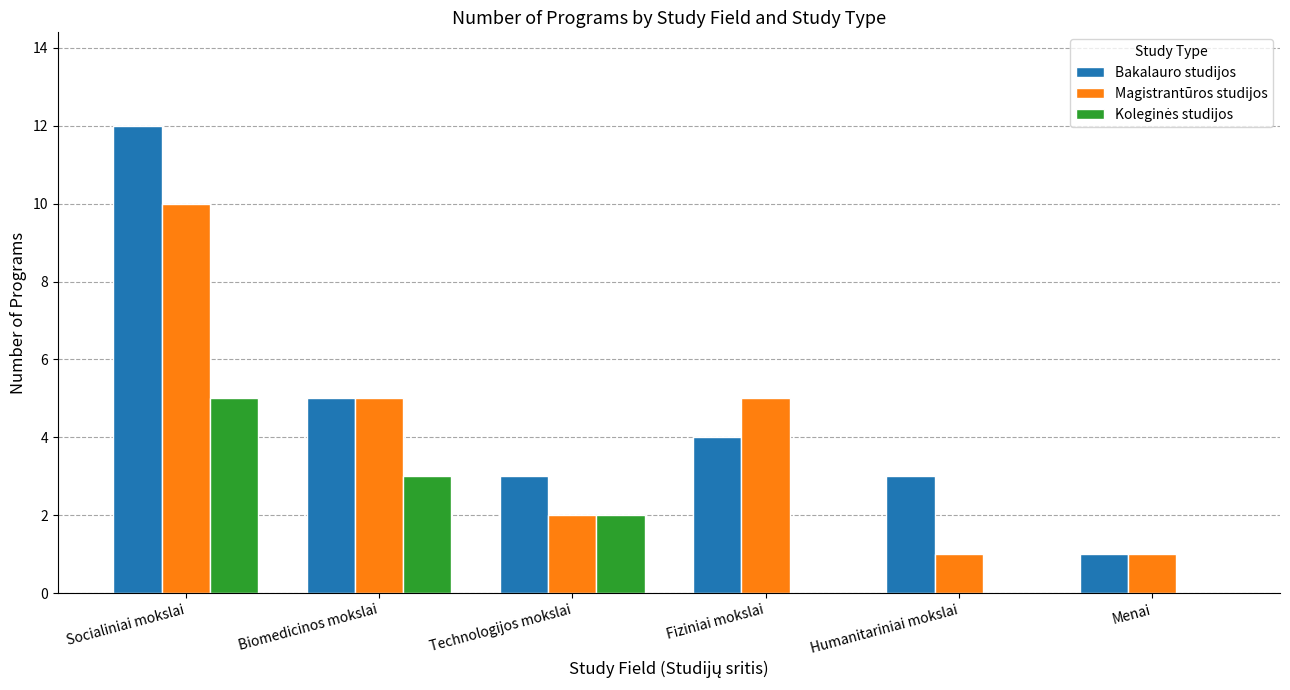

Which series has the widest spread of values?

Bakalauro studijos